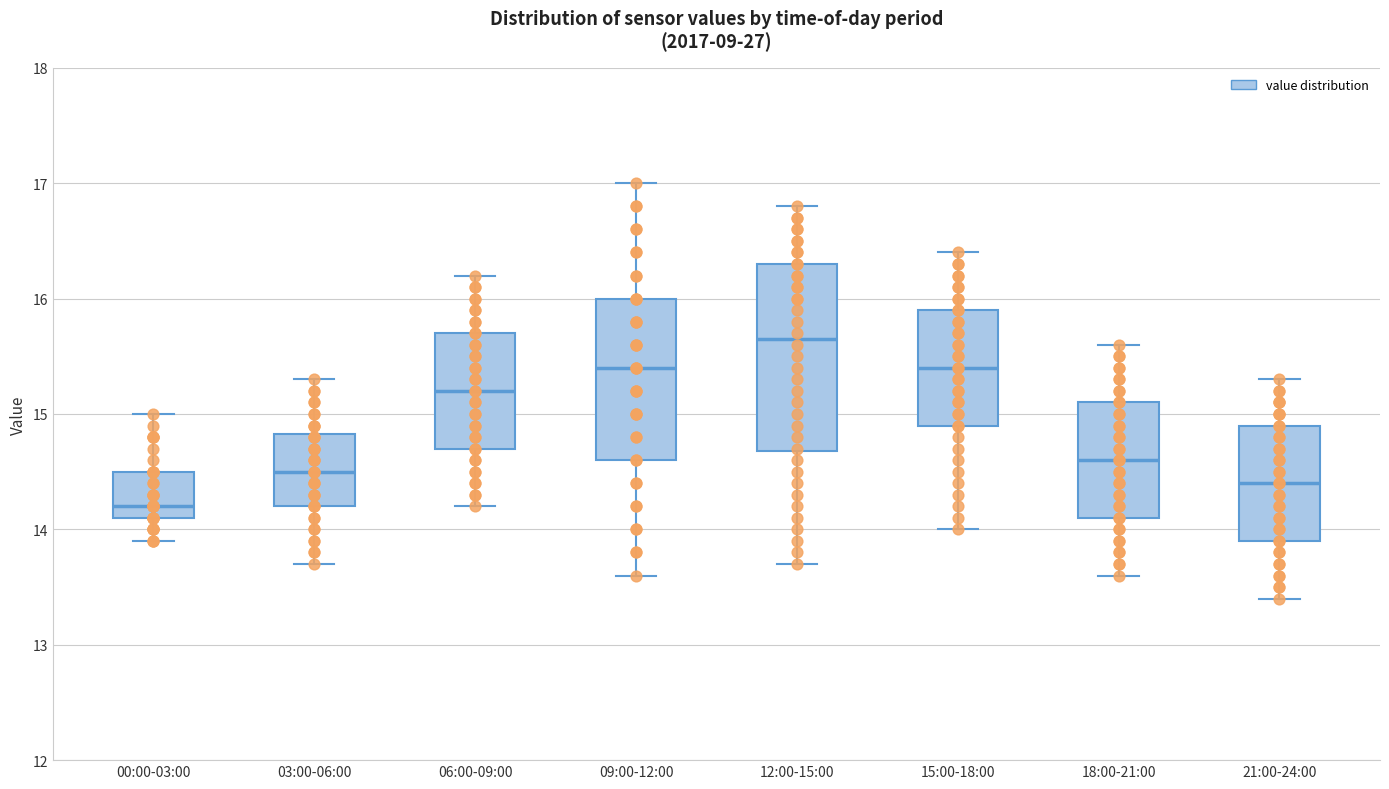

Where is the upper edge of the box for 21:00-24:00 on the y-axis? The values are not printed on the chart, so give them approximately, as read against the axis.

14.9